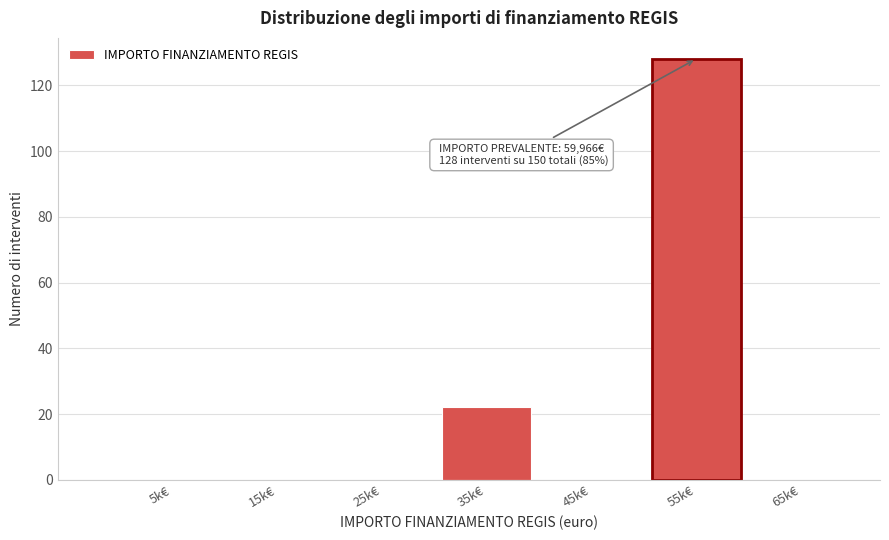

Reading left to right, extract all data points from this chart.

5k€=0	15k€=0	25k€=0	35k€=22	45k€=0	55k€=128	65k€=0